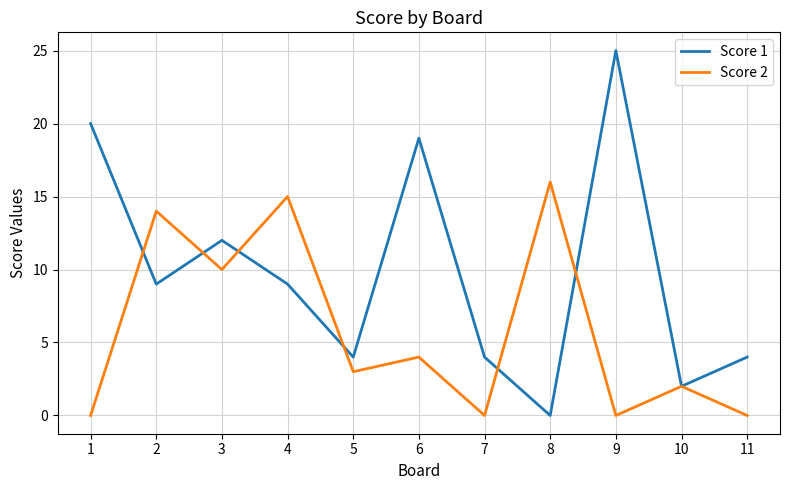

Reading right to left, extract all data points from this chart.

Score 1: 4	2	25	0	4	19	4	9	12	9	20
Score 2: 0	2	0	16	0	4	3	15	10	14	0